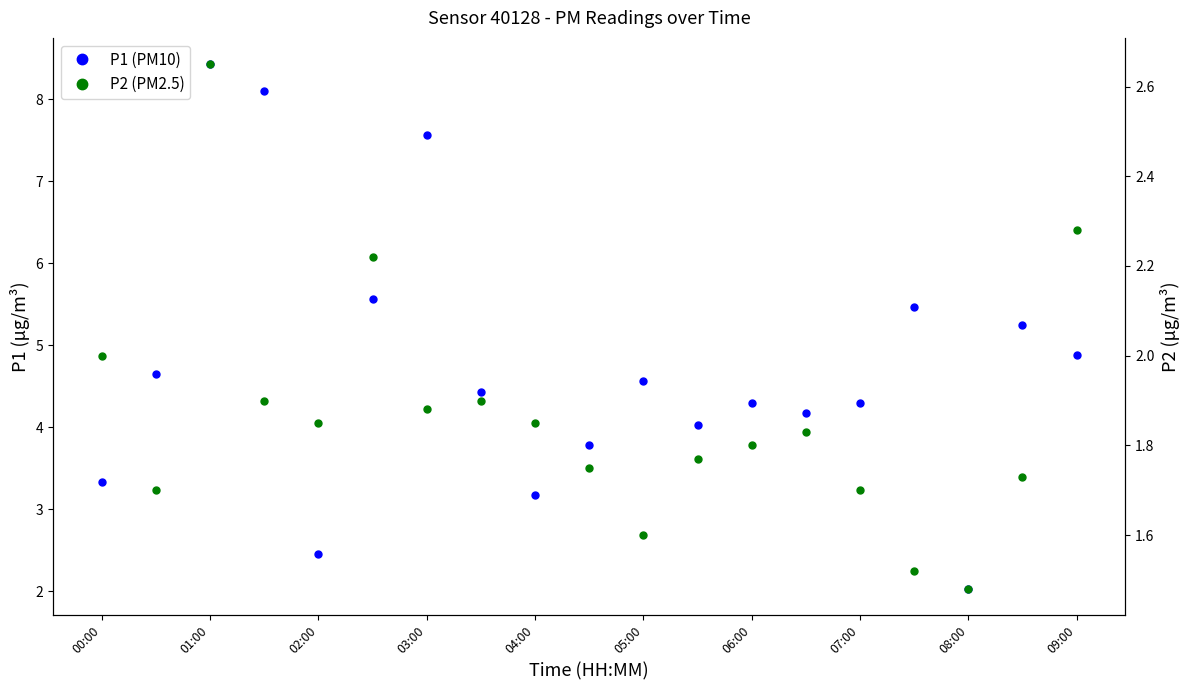

What value does the P1 series have at 08:00?

2.0